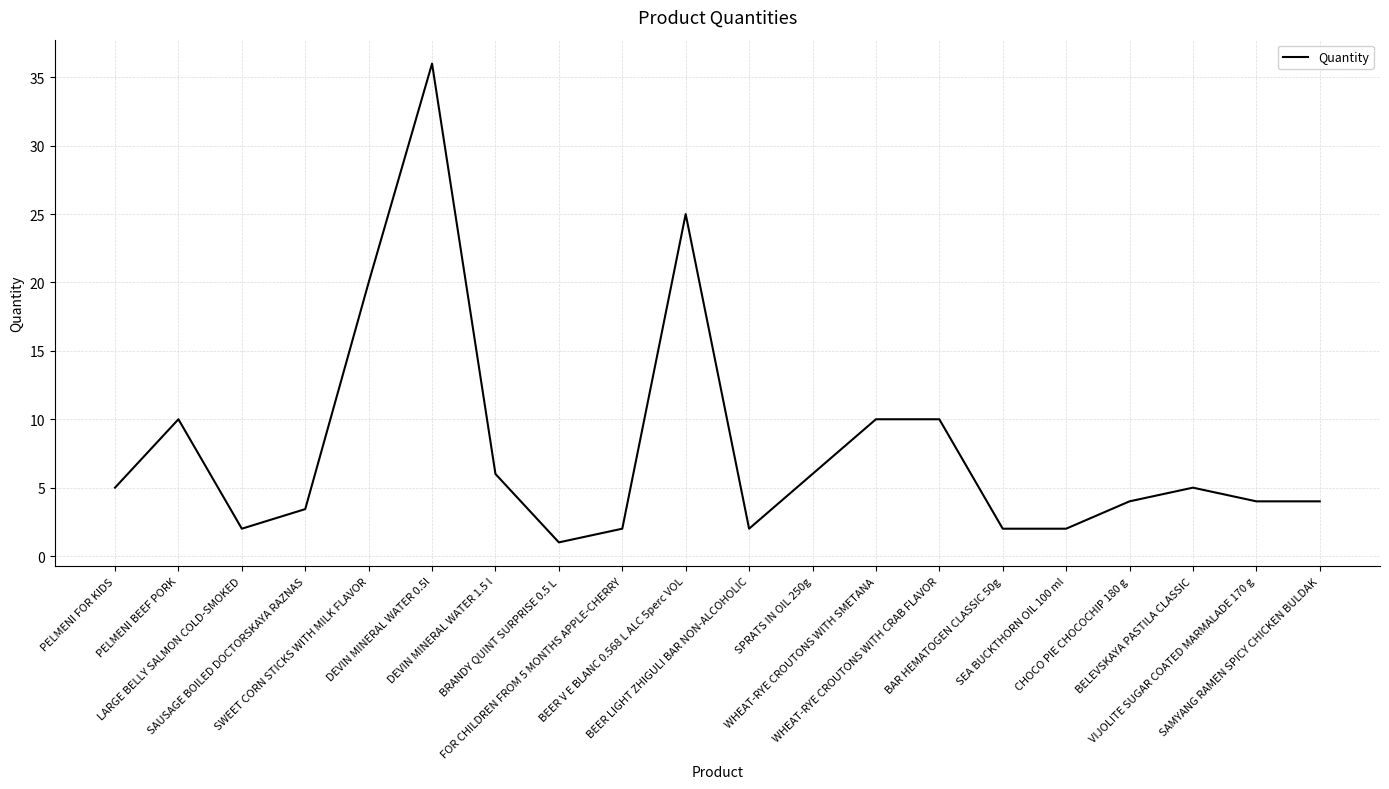

Where is the data nearest to the value 18?

SWEET CORN STICKS WITH MILK FLAVOR